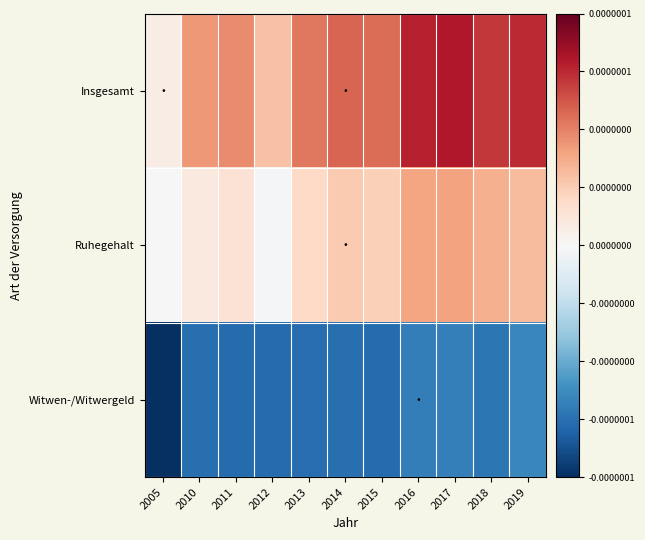

At which category is the sum across all series the highest?

2017